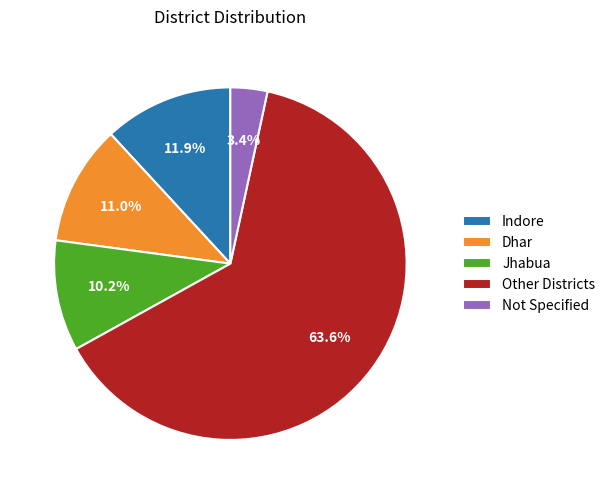

Is Jhabua the majority of the pie?

No